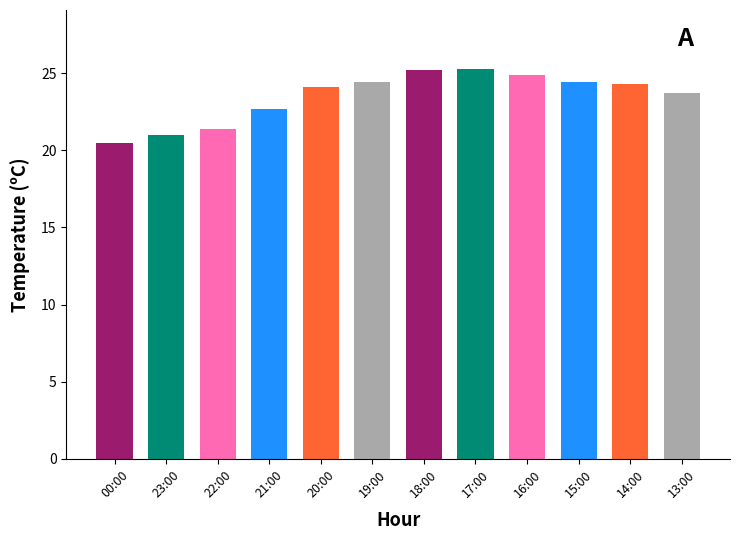

True or false: the data shows 20.5 at 00:00.

True